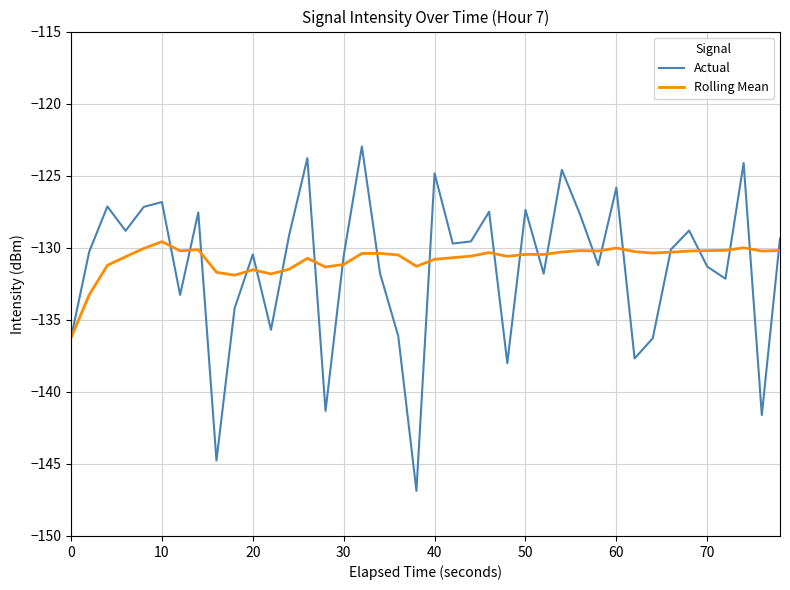

Which series has the largest range (max minus min)?

Actual